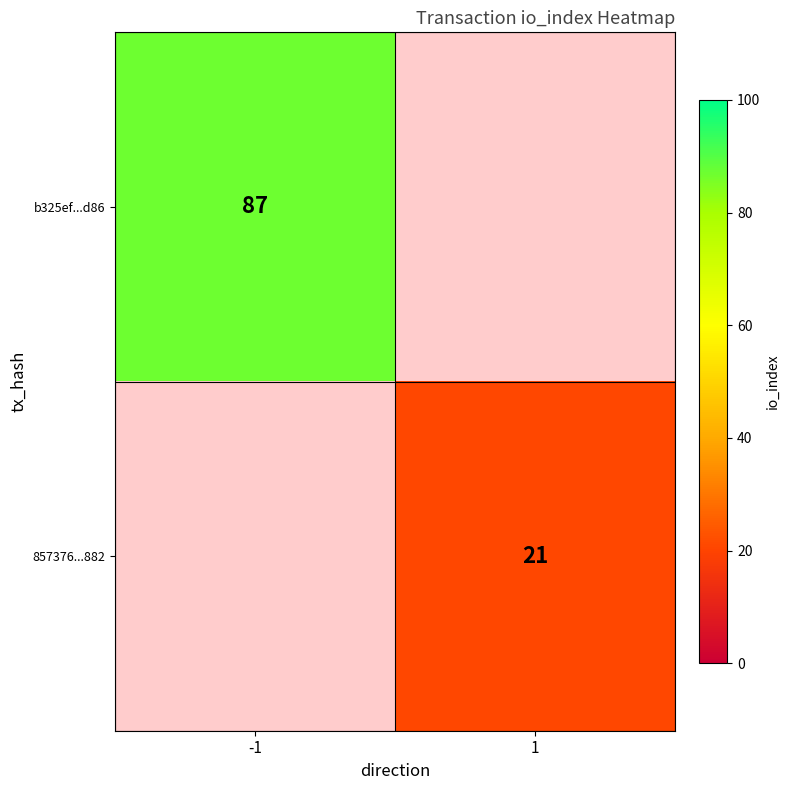

The value of 857376...882 at 1 is 21. True or false?

True